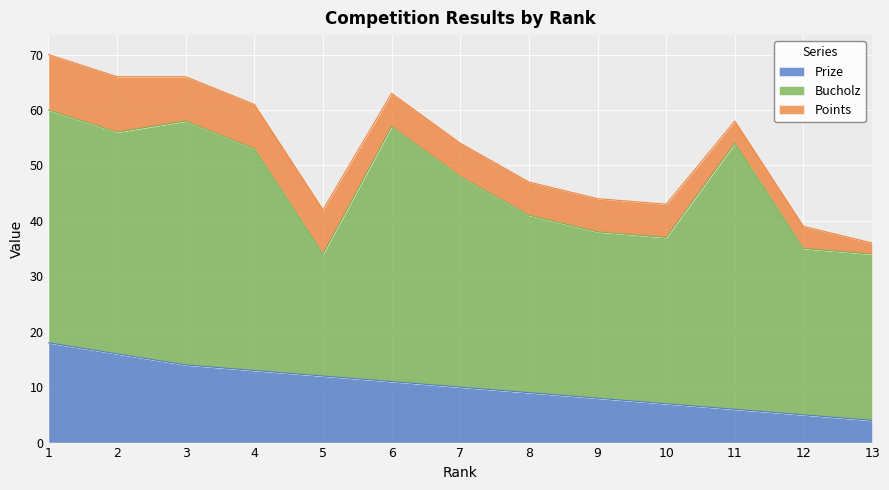

Reading right to left, what are all the values shown in this chart?

Prize: 13=4	12=5	11=6	10=7	9=8	8=9	7=10	6=11	5=12	4=13	3=14	2=16	1=18
Bucholz: 13=30	12=30	11=48	10=30	9=30	8=32	7=38	6=46	5=22	4=40	3=44	2=40	1=42
Points: 13=2	12=4	11=4	10=6	9=6	8=6	7=6	6=6	5=8	4=8	3=8	2=10	1=10